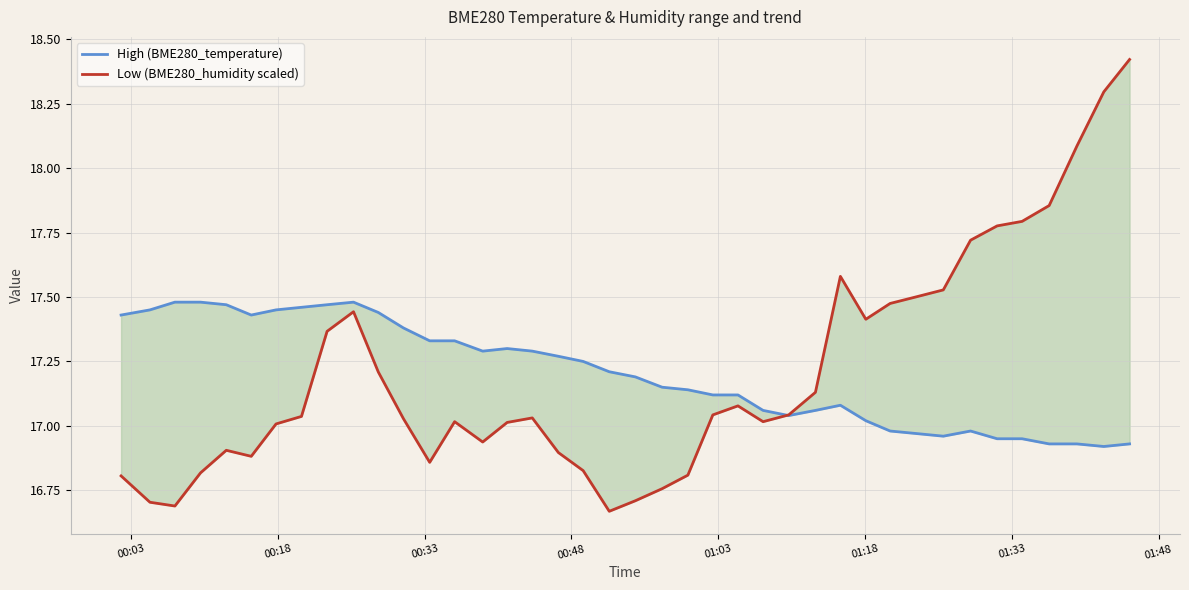

In Low (BME280_humidity scaled), how many points are lower than both neighbors (excluding endpoints)?

7